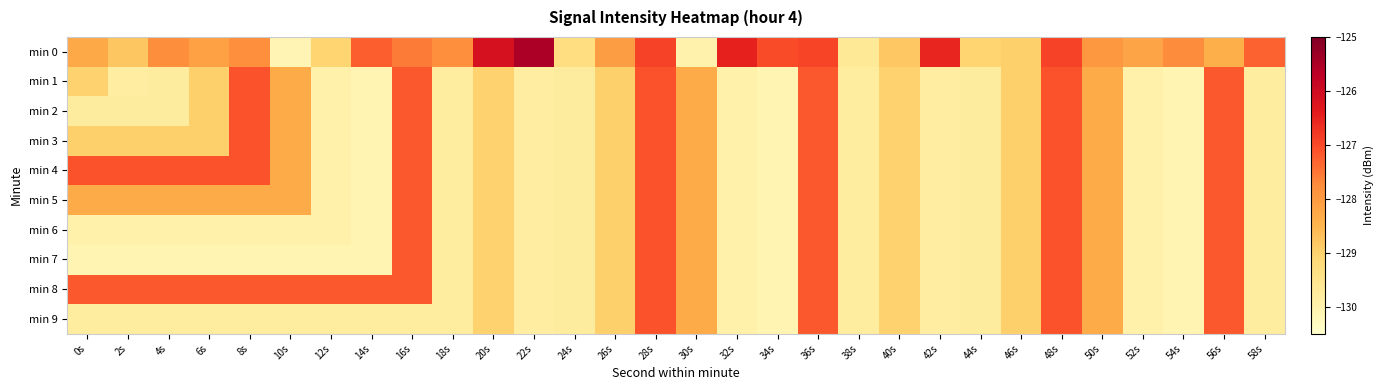

List the series in order of their peak value, lowest first.

min 1, min 2, min 3, min 4, min 5, min 6, min 7, min 8, min 9, min 0